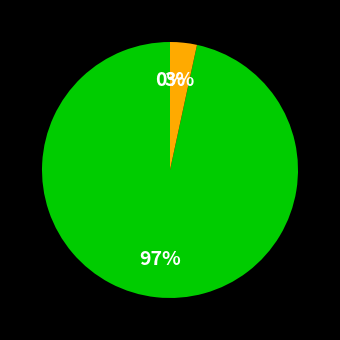

True or false: за счет минимального взноса (остаток) accounts for 97% of the total.

True